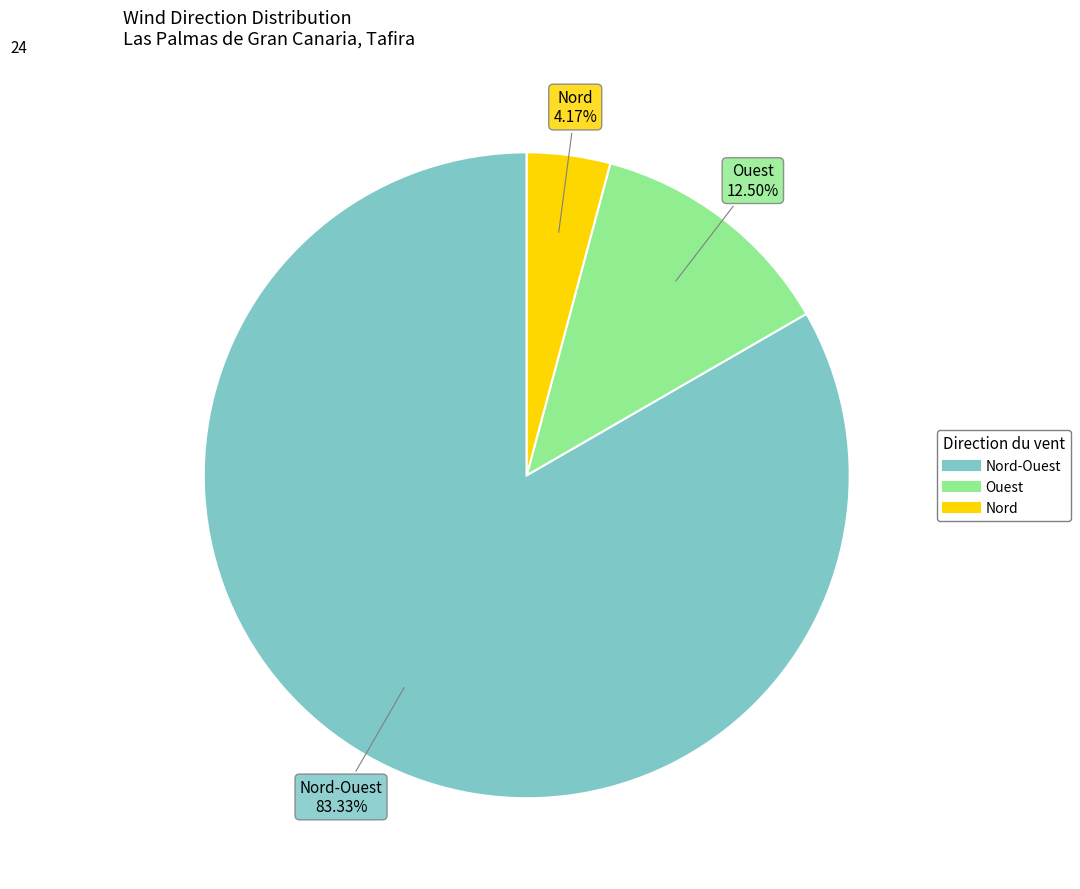

Is there any slice that represents more than half of the pie?

Yes